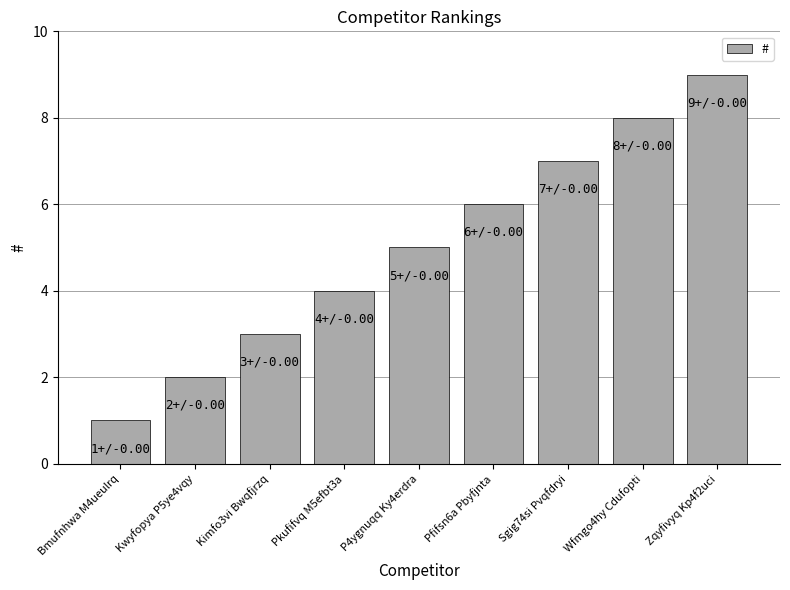

Does the chart contain stacked bars?

No